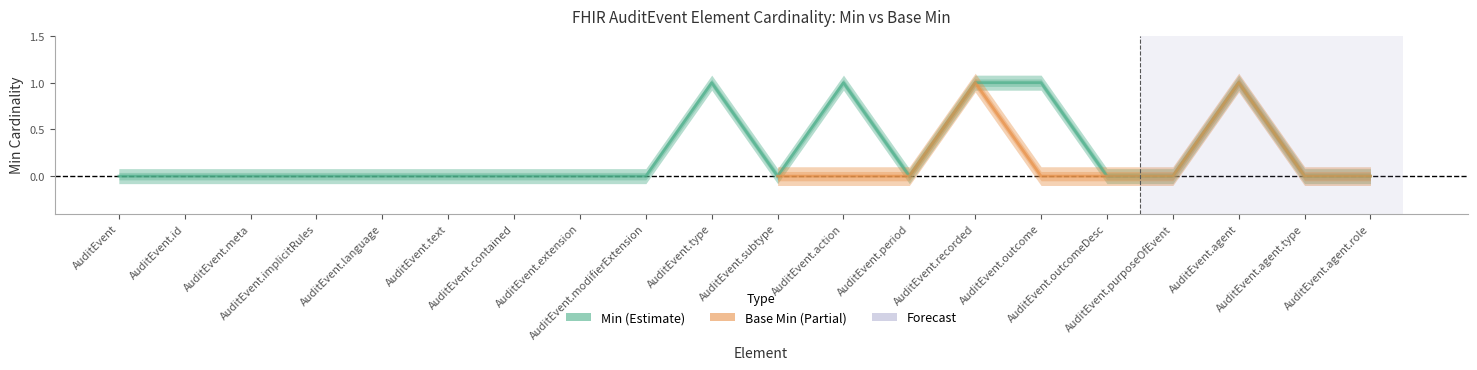

List the labels in order of value, largest first.

AuditEvent.type, AuditEvent.action, AuditEvent.recorded, AuditEvent.outcome, AuditEvent.agent, AuditEvent, AuditEvent.id, AuditEvent.meta, AuditEvent.implicitRules, AuditEvent.language, AuditEvent.text, AuditEvent.contained, AuditEvent.extension, AuditEvent.modifierExtension, AuditEvent.subtype, AuditEvent.period, AuditEvent.outcomeDesc, AuditEvent.purposeOfEvent, AuditEvent.agent.type, AuditEvent.agent.role